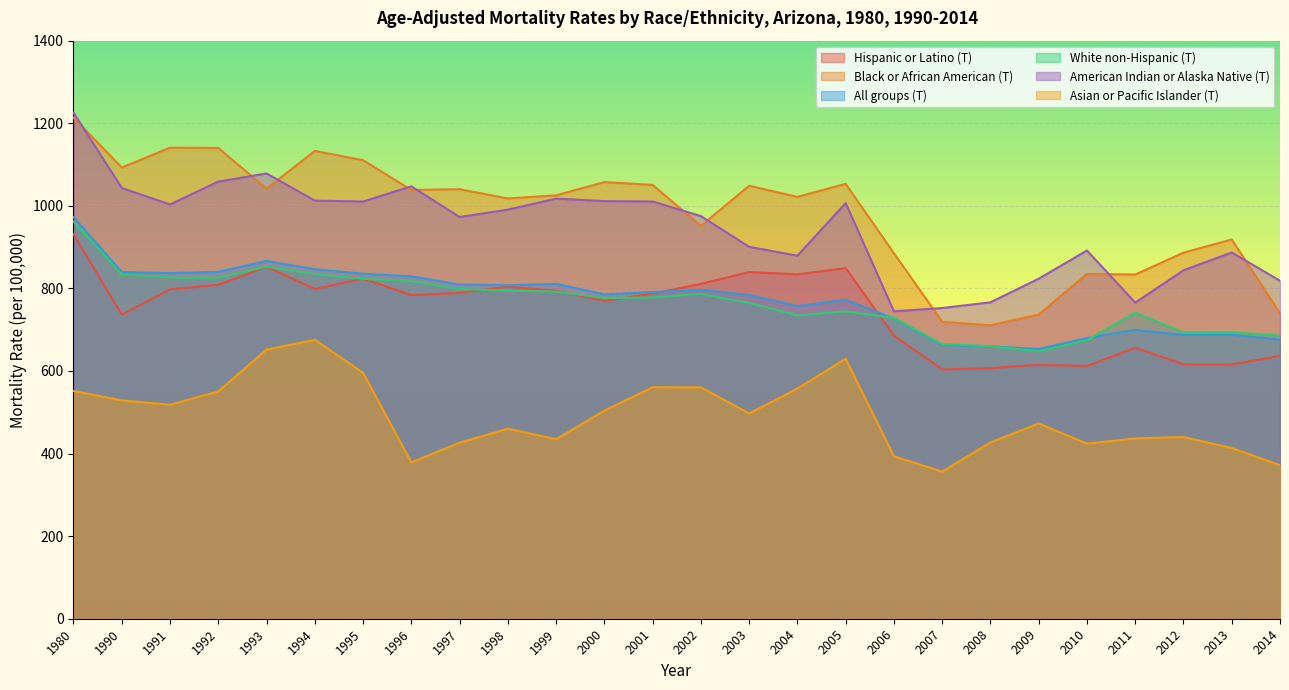

At which category is the sum across all series the highest?

1980